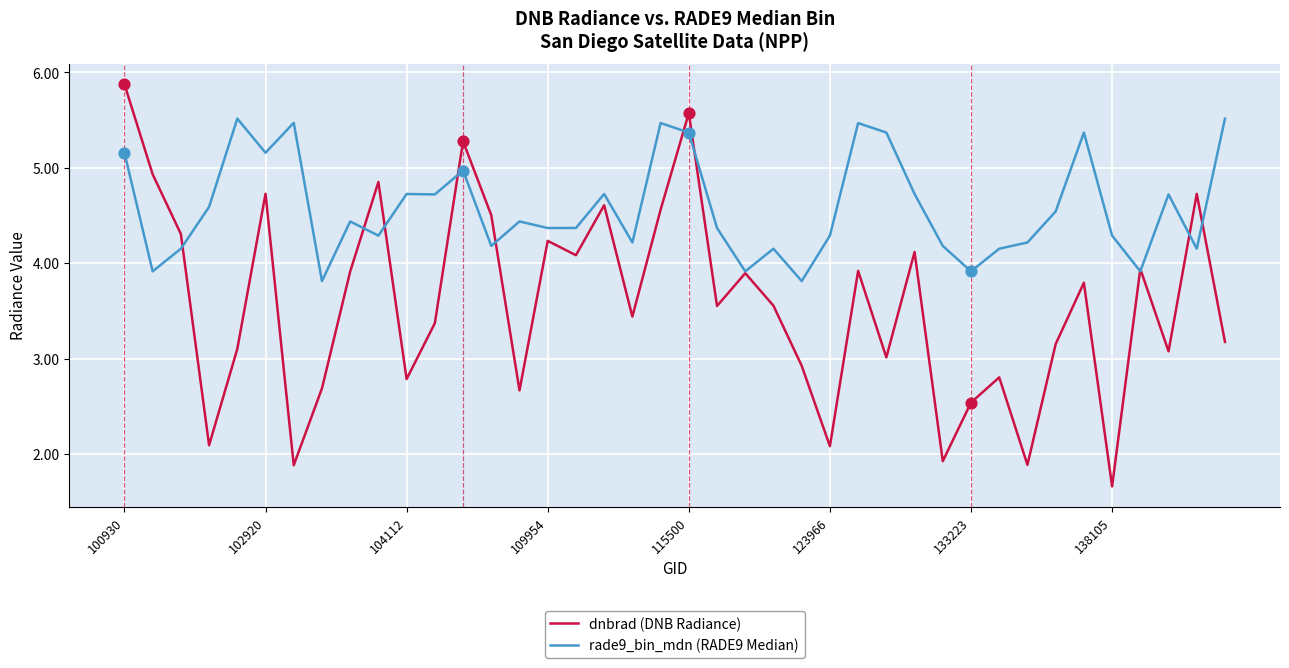

Which series has the largest total across all categories?

rade9_bin_mdn (RADE9 Median)